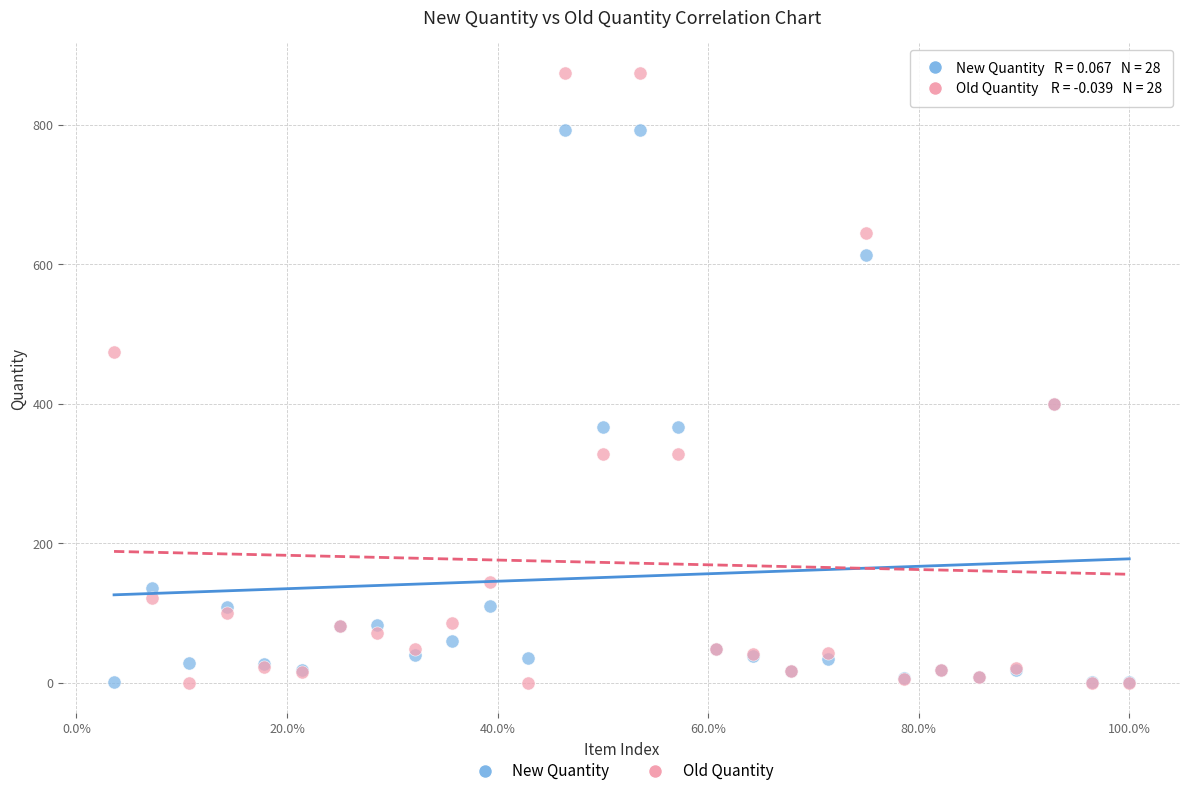

Which series has the largest Y range (max minus min)?

Old Quantity